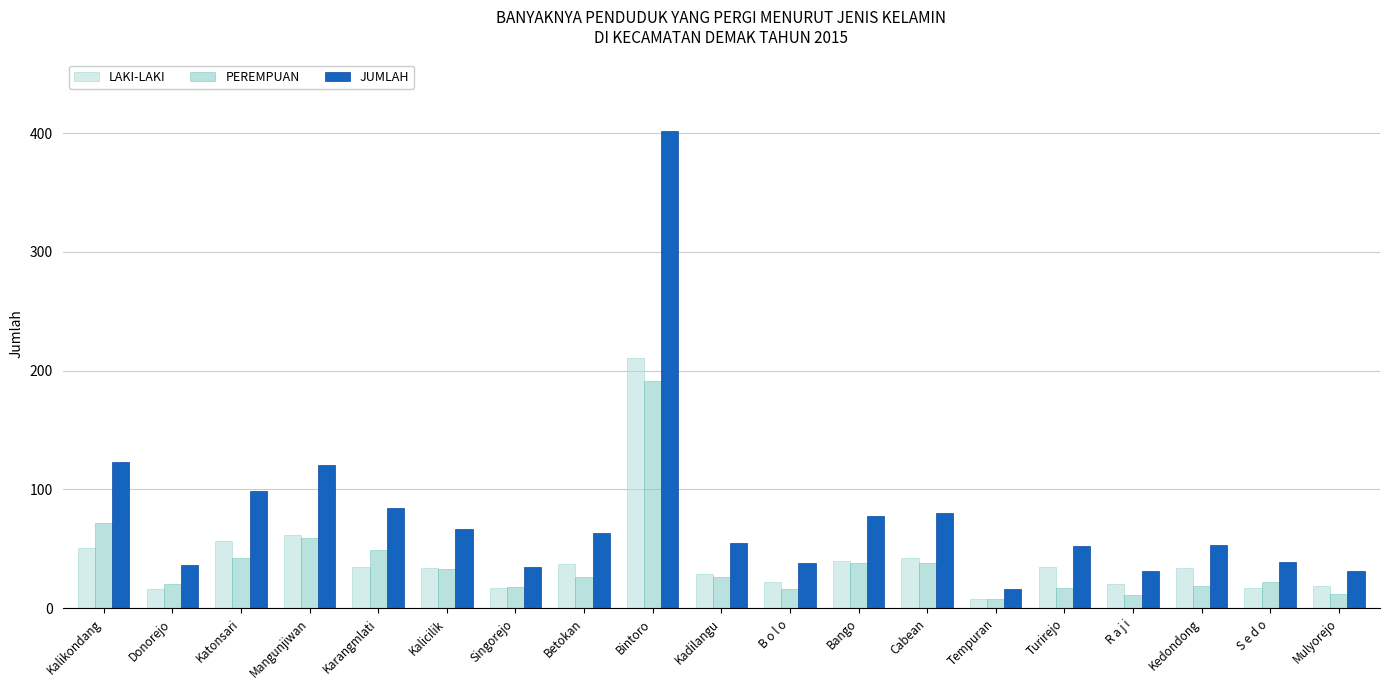

Is it true that PEREMPUAN equals 20 at Donorejo?

True